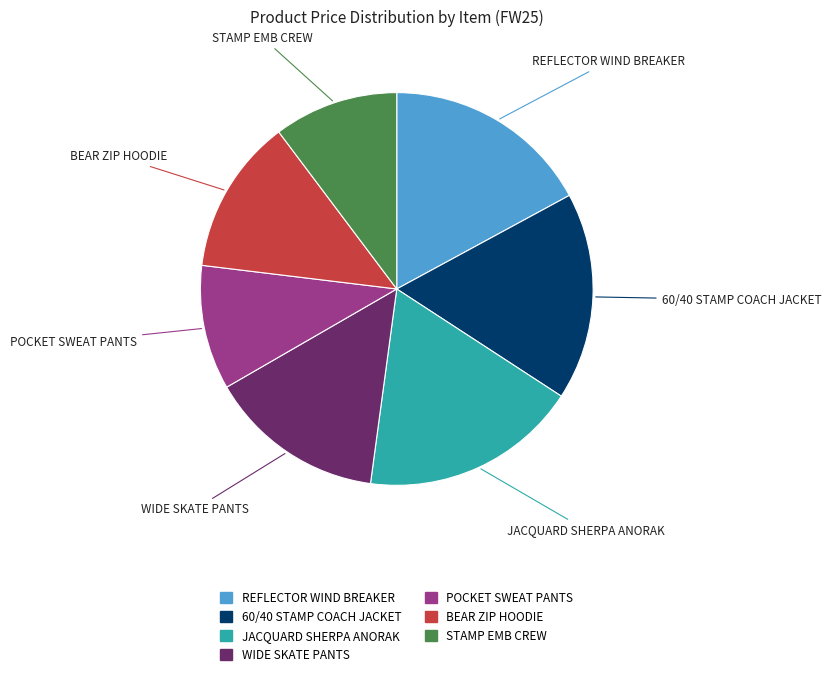

Combined, do JACQUARD SHERPA ANORAK and REFLECTOR WIND BREAKER account for over 50%?

No